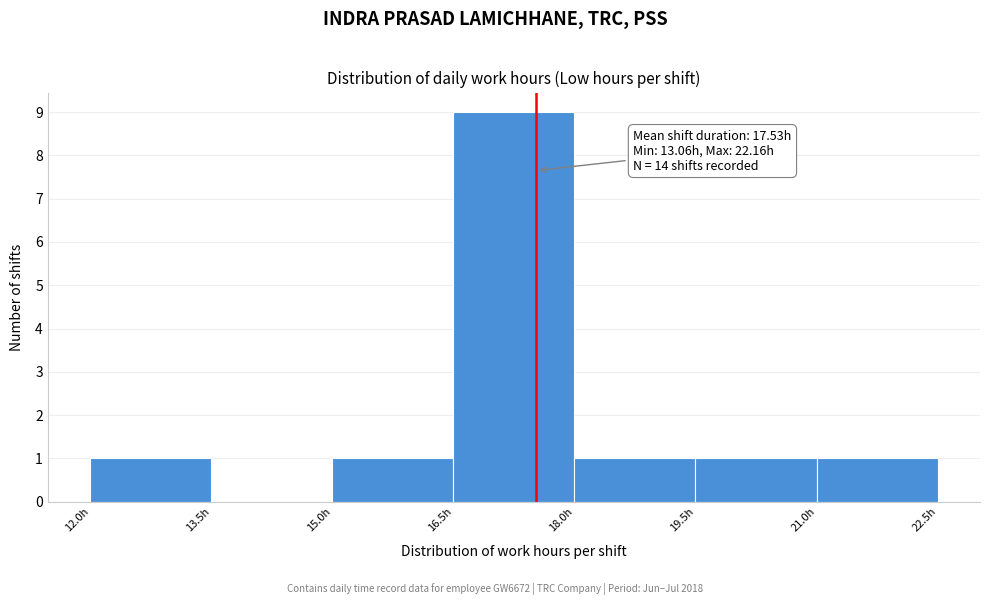

Which range on the x-axis has the tallest bar?

16.5 to 18.0